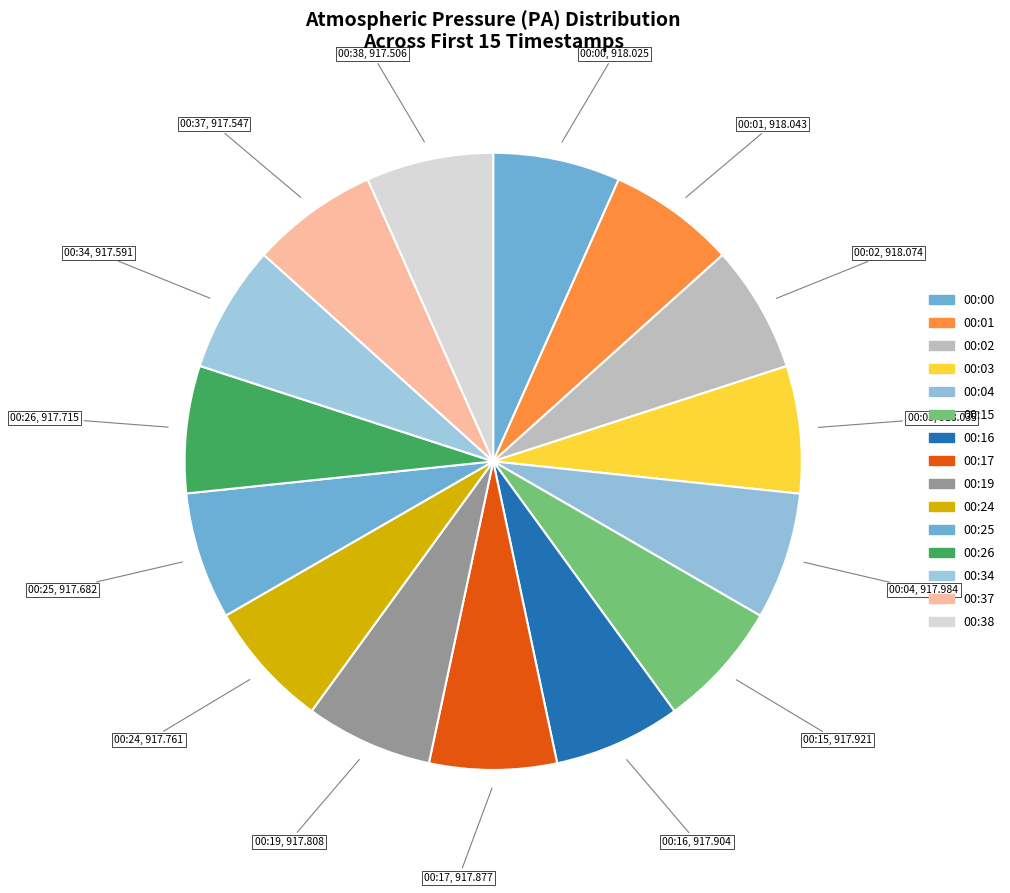

What percentage is the 00:26 slice, to the nearest percent?

7%